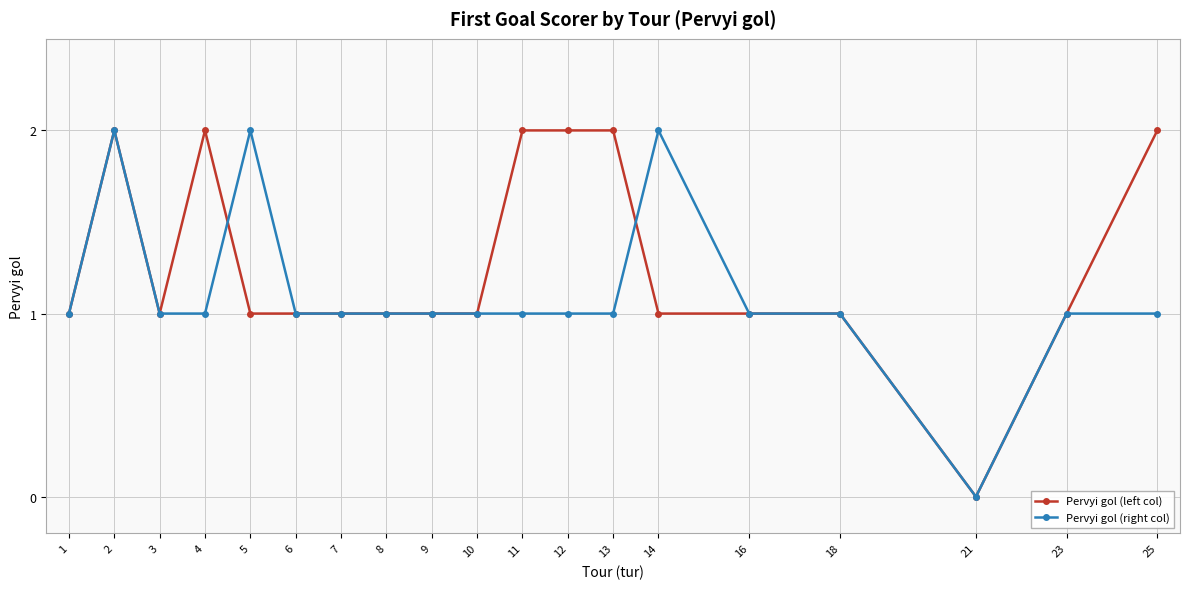

The value of Pervyi gol (left col) at 2 is 1. True or false?

False